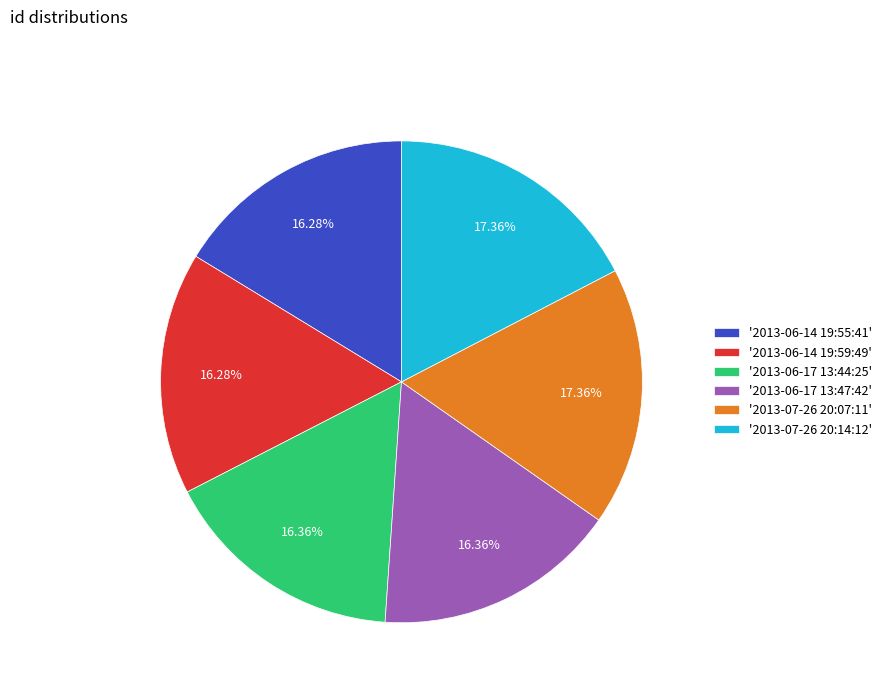

How many segments does this pie chart have?

6